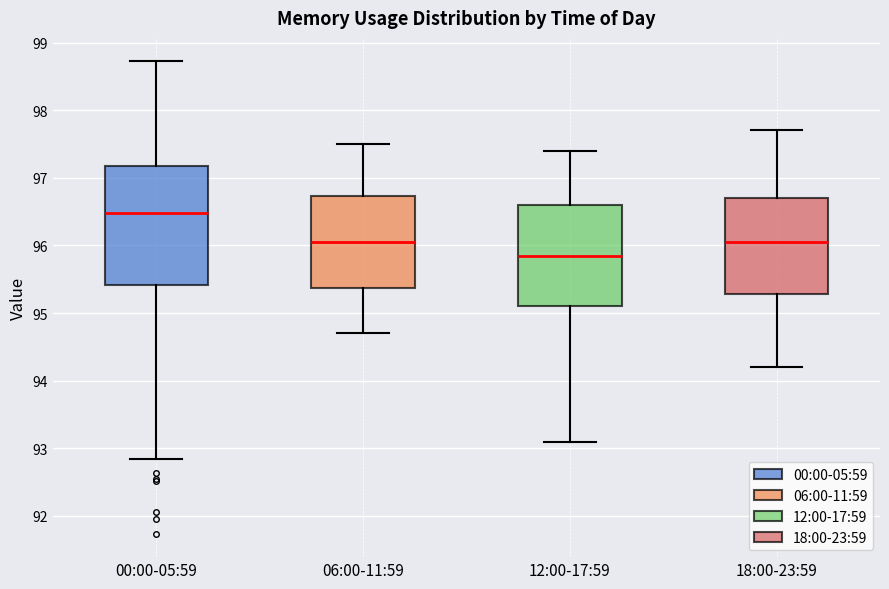

Comparing the boxes themselves (not the whiskers), which one is the tallest?

00:00-05:59